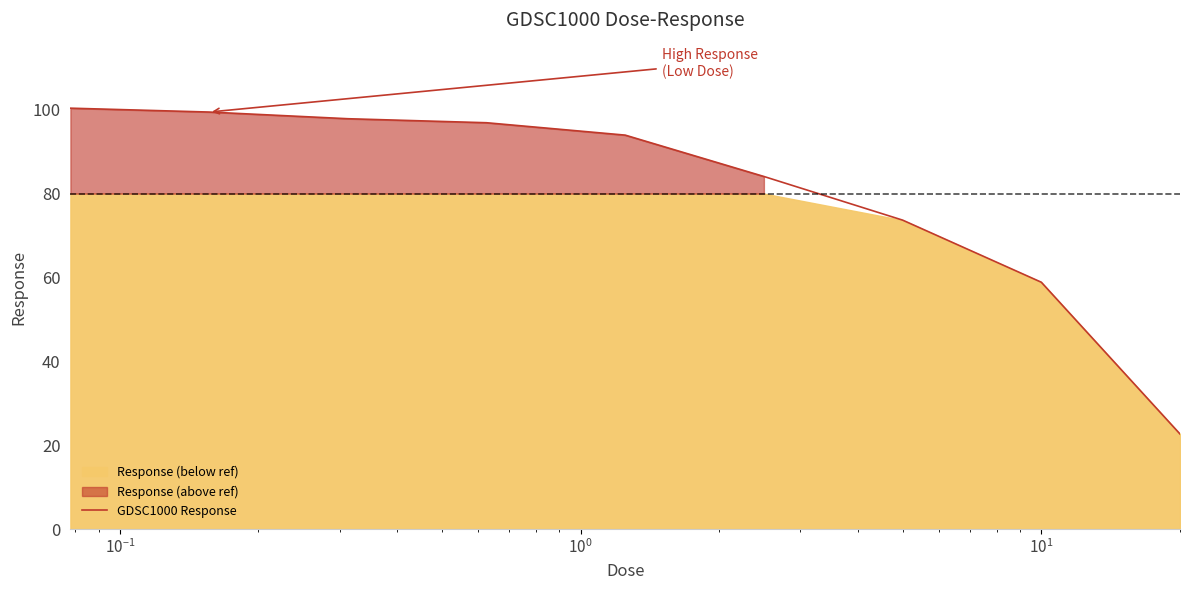

What is the greatest value displayed?

100.4